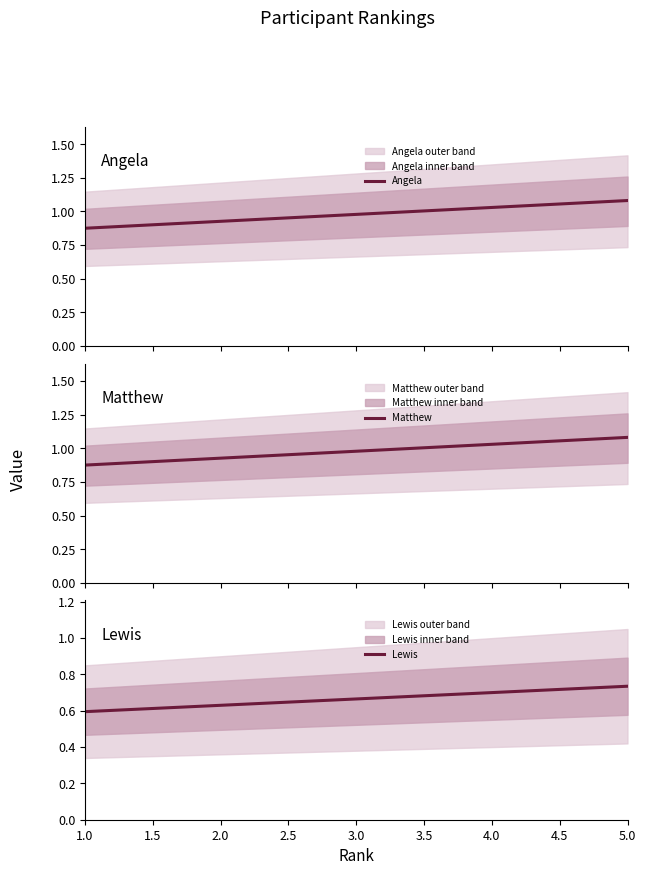

At which label does Lewis reach its minimum?

1.0